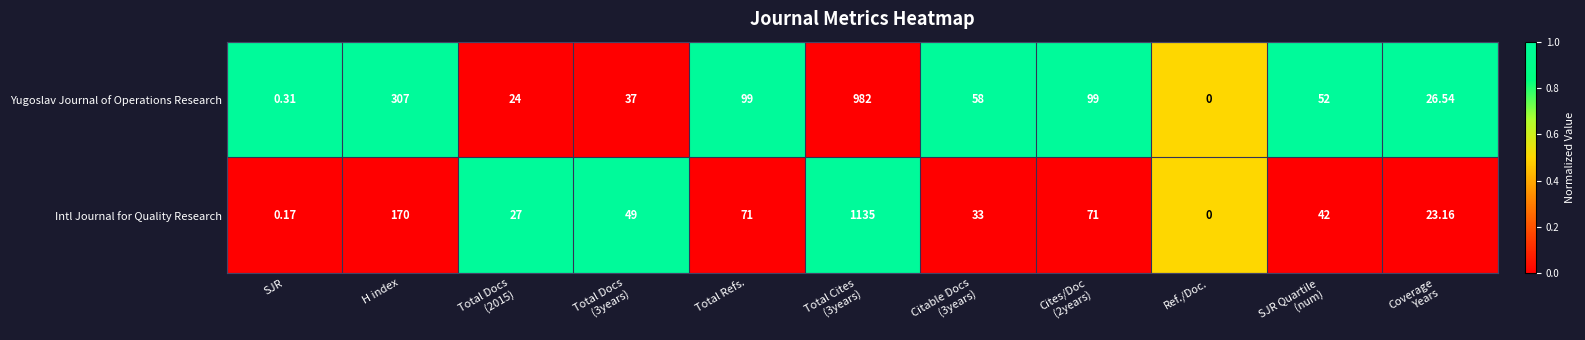

Which series has the largest total across all categories?

Yugoslav Journal of Operations Research